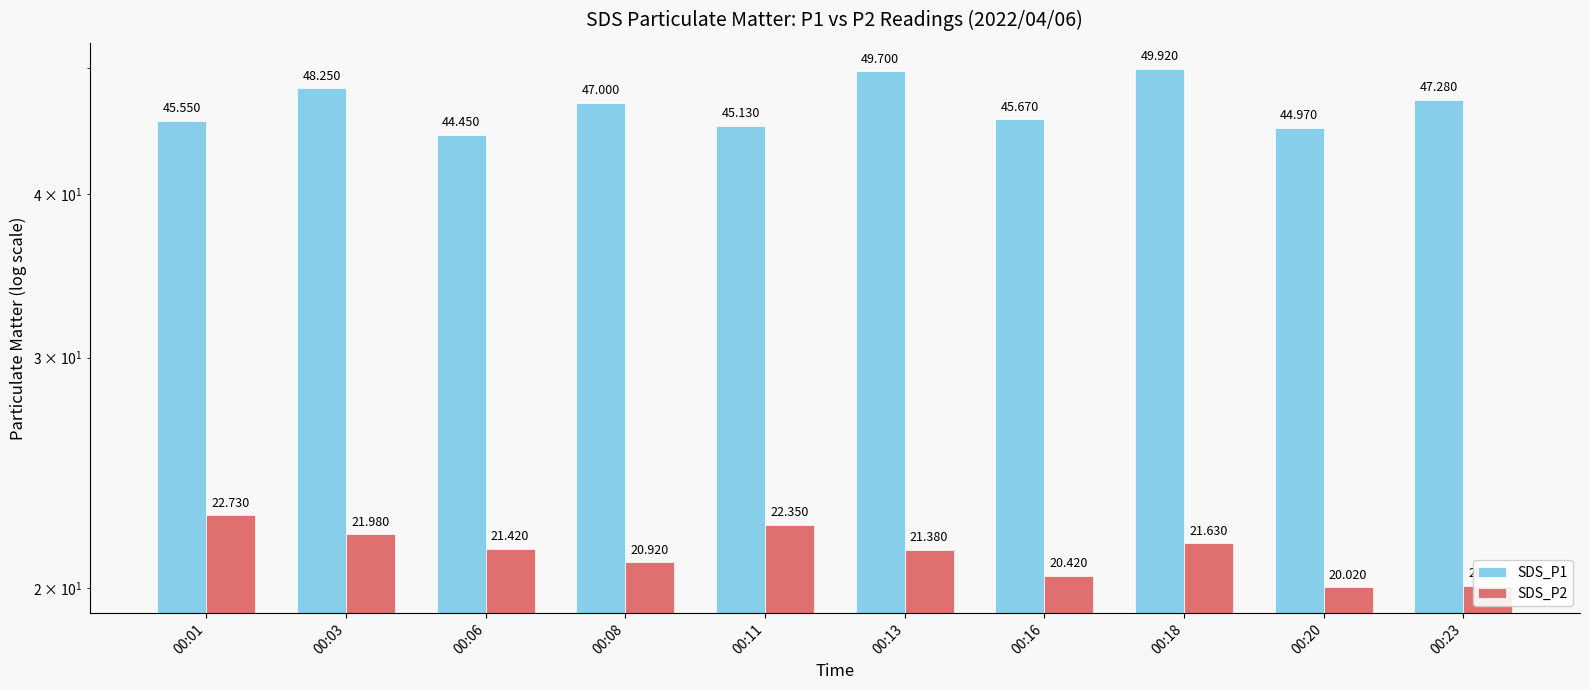

Rank the categories by SDS_P2 value from highest to lowest.

00:01, 00:11, 00:03, 00:18, 00:06, 00:13, 00:08, 00:16, 00:23, 00:20